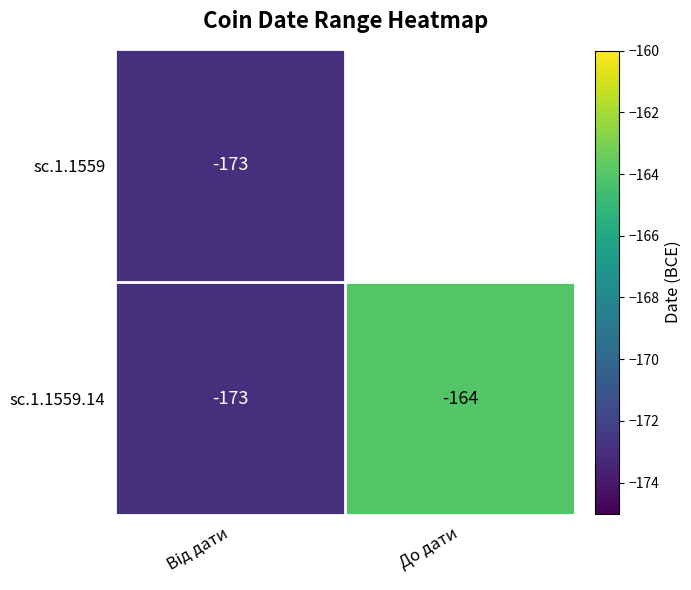

The value of sc.1.1559.14 at До дати is -164. True or false?

True